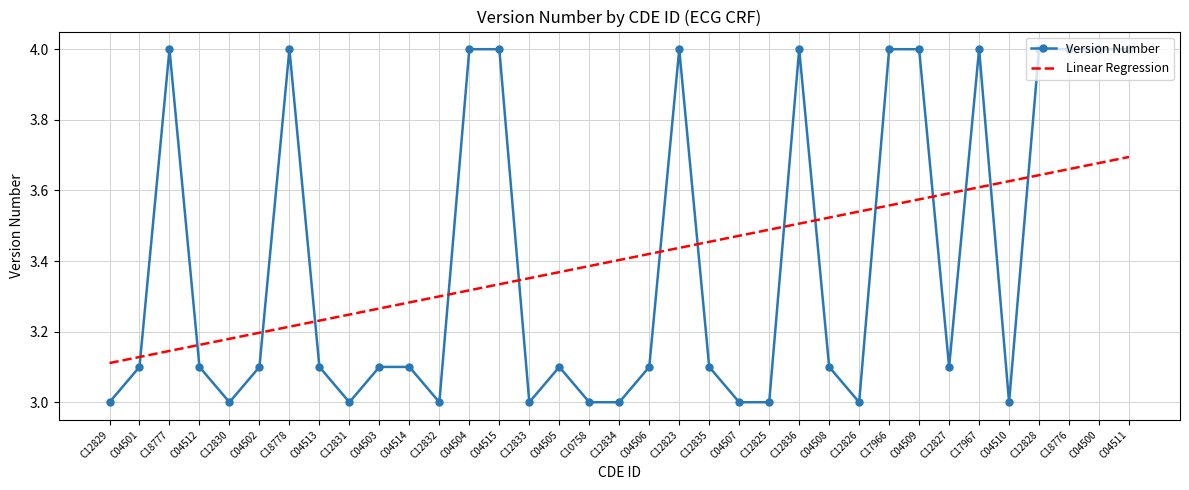

What is the lowest value of the Version Number series?

3.0